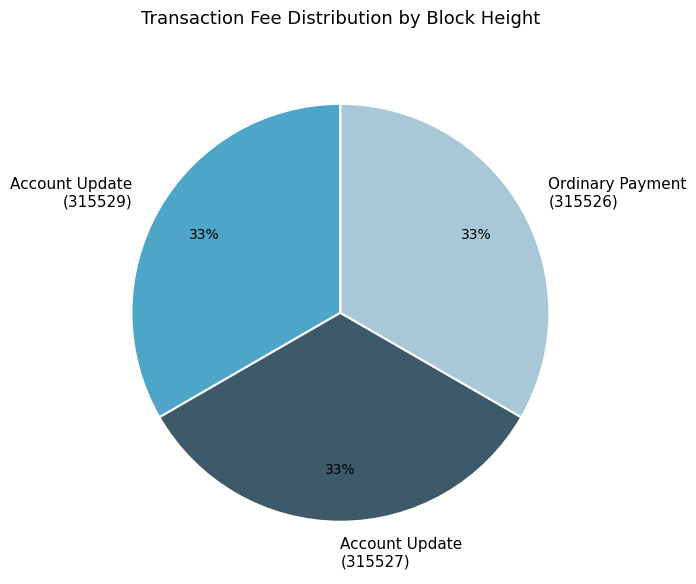

Does Account Update (315529) represent more than half of the total?

No